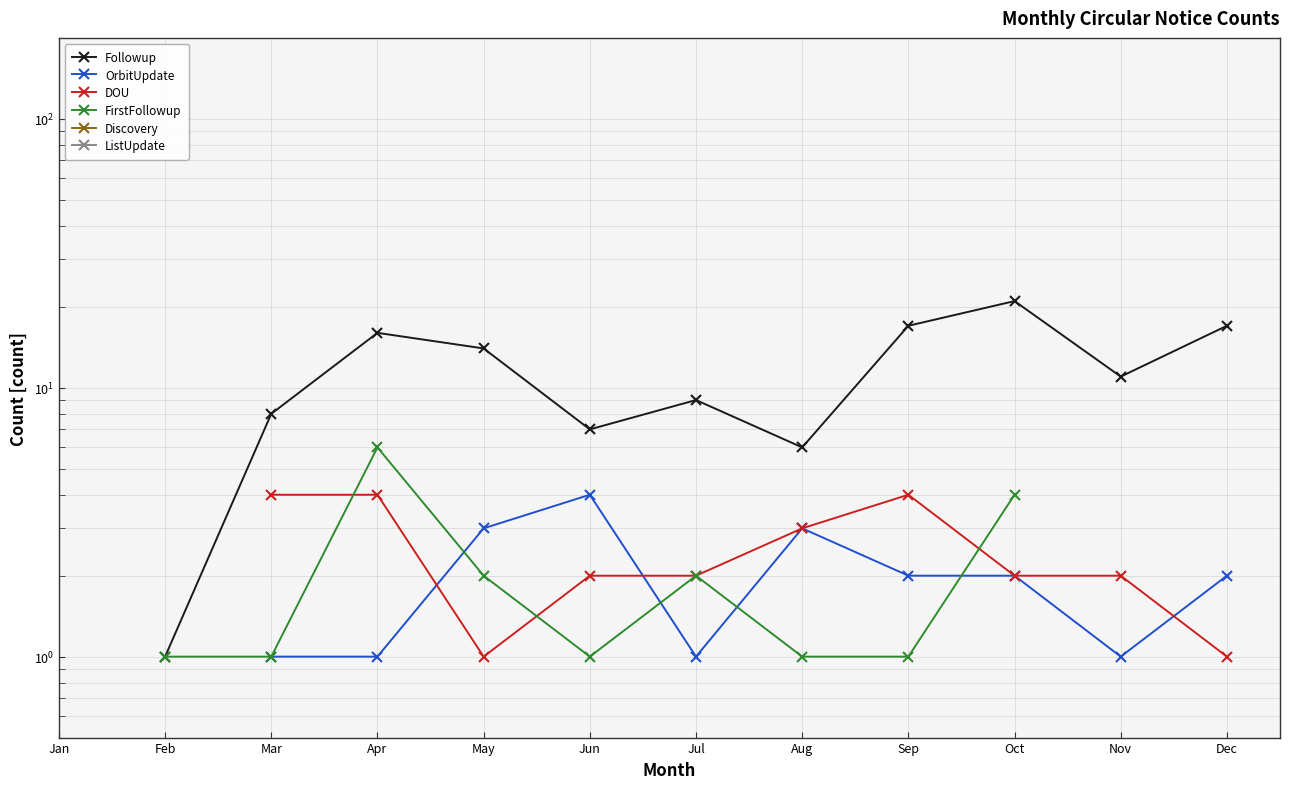

True or false: DOU and ListUpdate intersect in this chart.

False